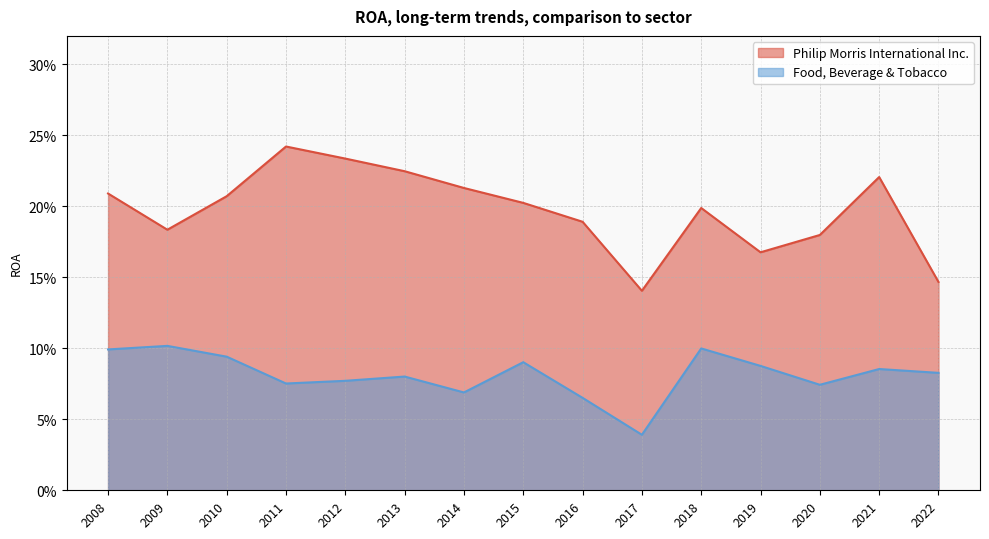

True or false: Food, Beverage & Tobacco has more than 1 interior local peaks.

True